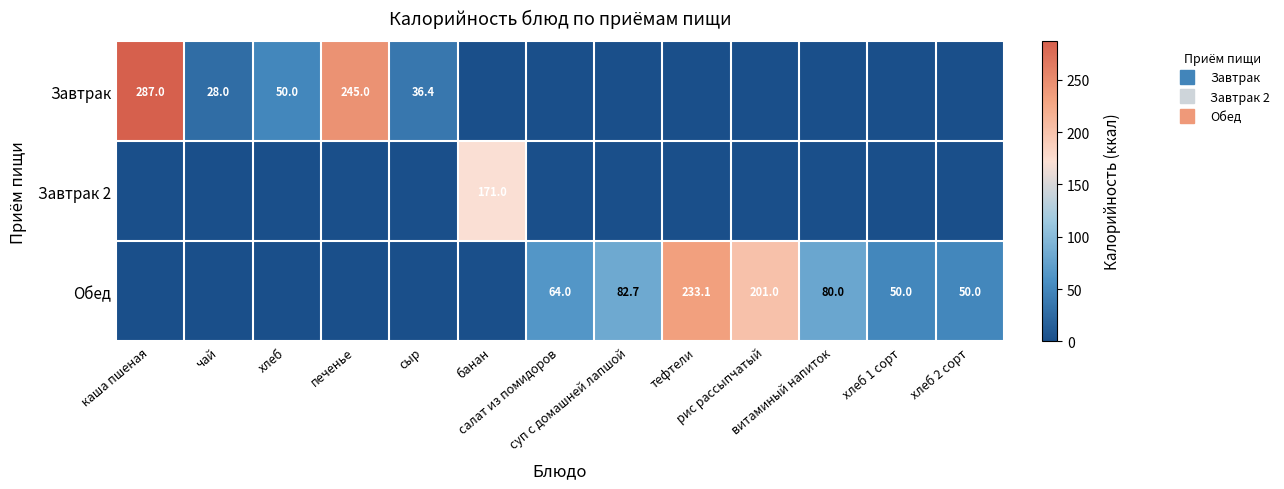

What is the total value across all series at салат из помидоров?

64.0